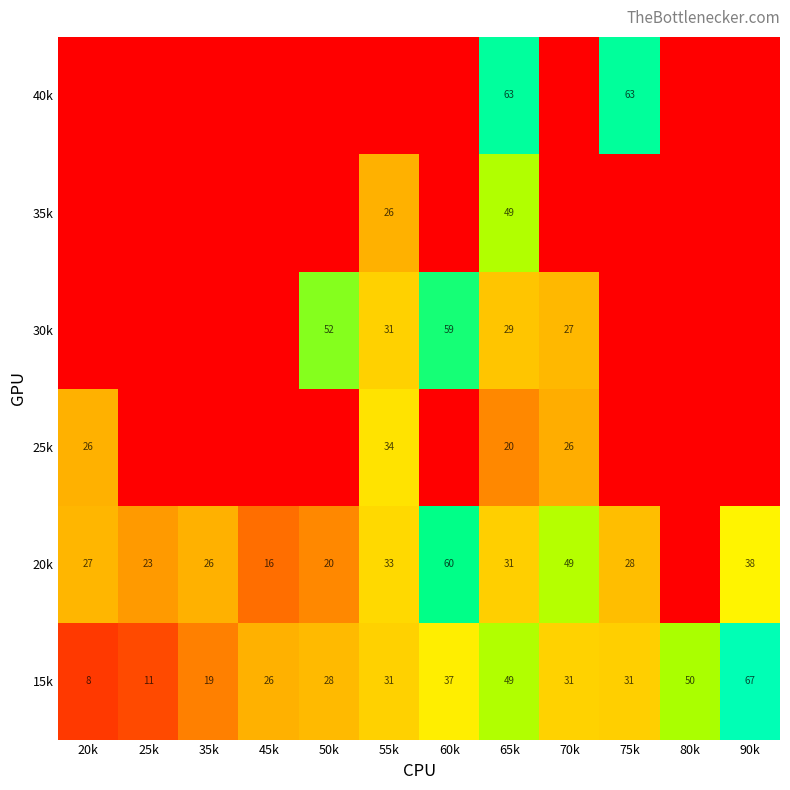

What is the total value across all series at 70k?

132.8